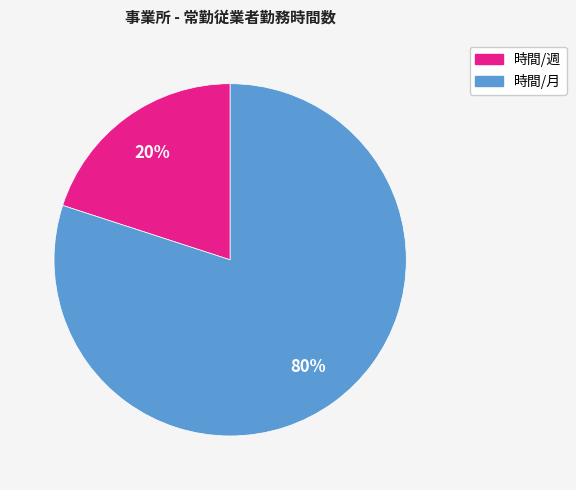

Which category has the smallest portion of the pie?

時間/週